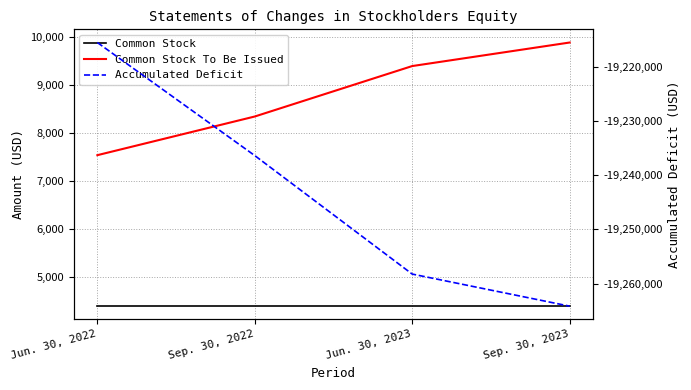

Reading left to right, transcribe all the data shown in this chart.

Common Stock: 4400	4400	4400	4400
Common Stock To Be Issued: 7543	8348	9398	9888
Accumulated Deficit: -19215426	-19236338	-19258251	-19264186